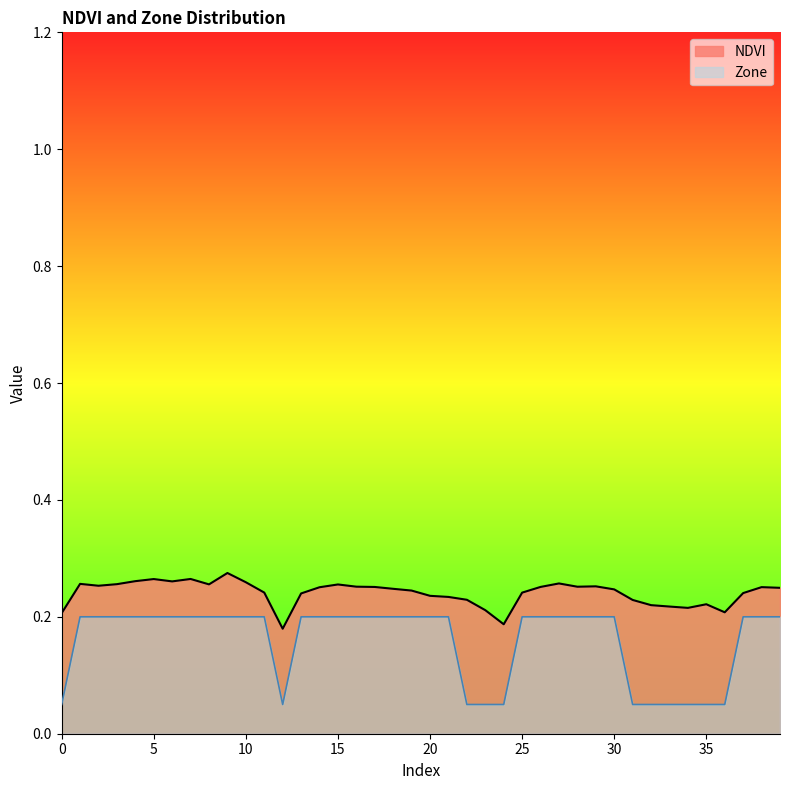

What is the value of the Zone point at the 34th from the left?

0.1